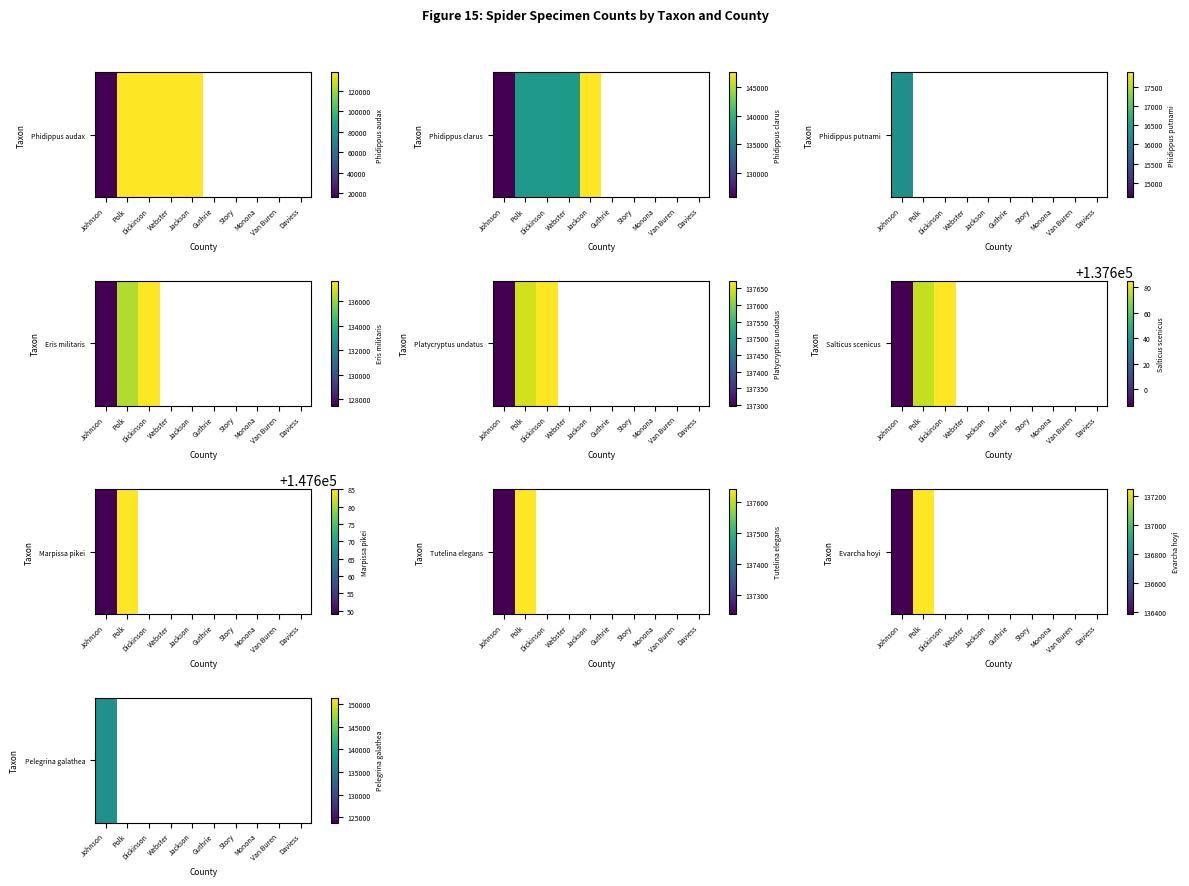

At which category is the sum across all series the highest?

Johnson